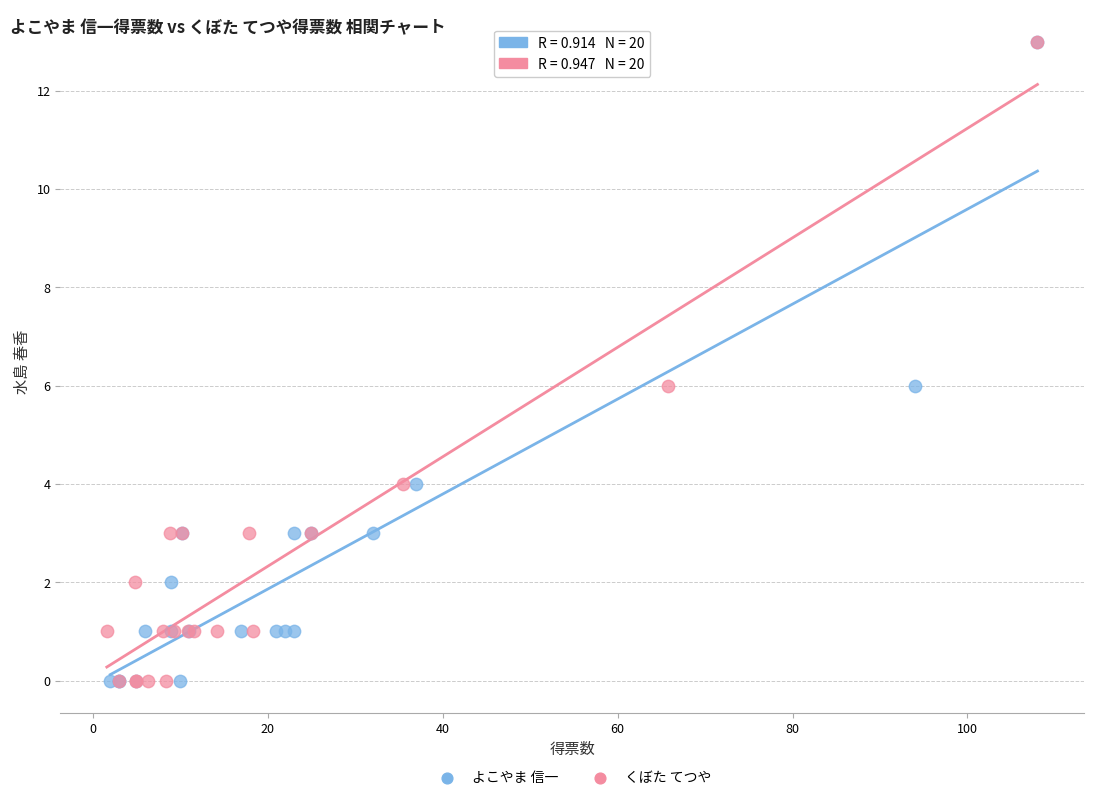

What are all the series names shown in the legend?

よこやま 信一, くぼた てつや